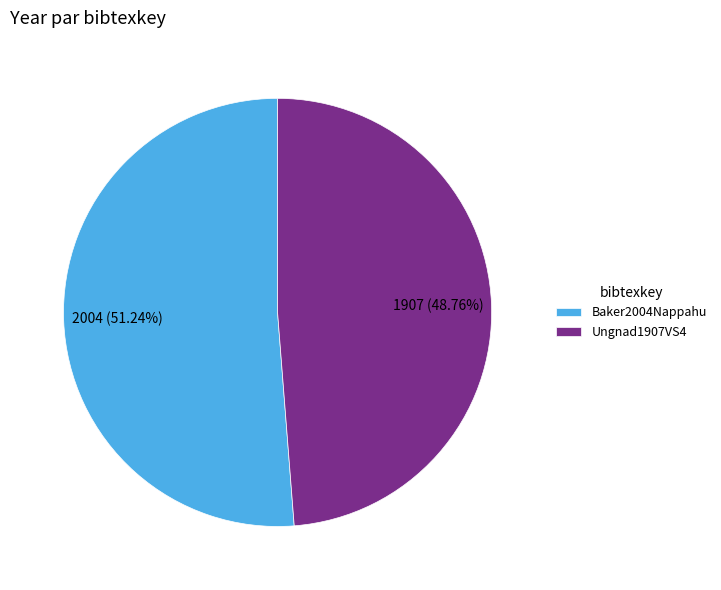

What is the total percentage of Ungnad1907VS4 and Baker2004Nappahu?

100.0%